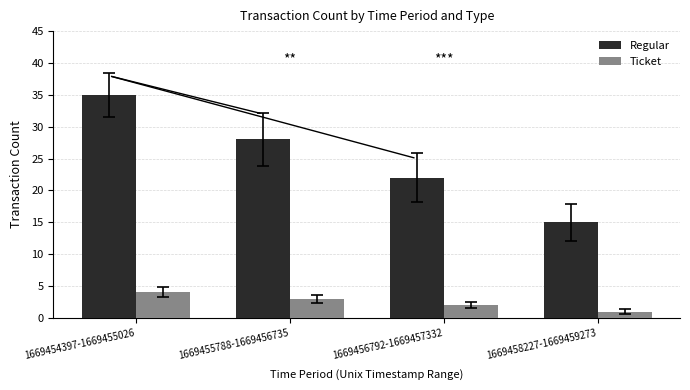

How many distinct data groups are displayed?

2